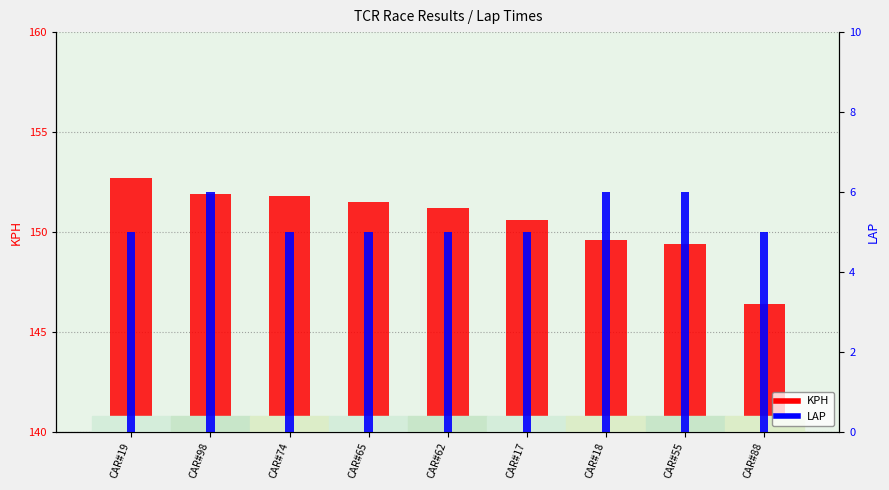

What is the total value across all series at CAR#55?

155.4